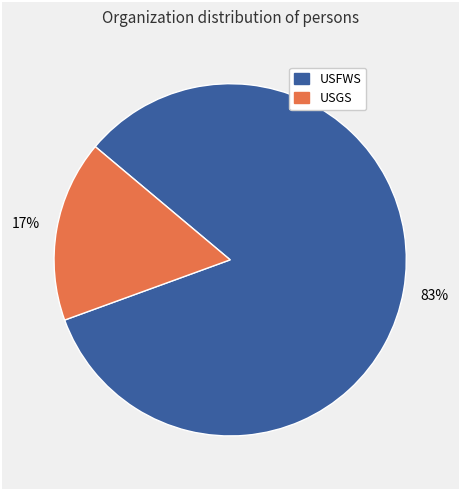

To the nearest percent, what is the average slice percentage?

50%